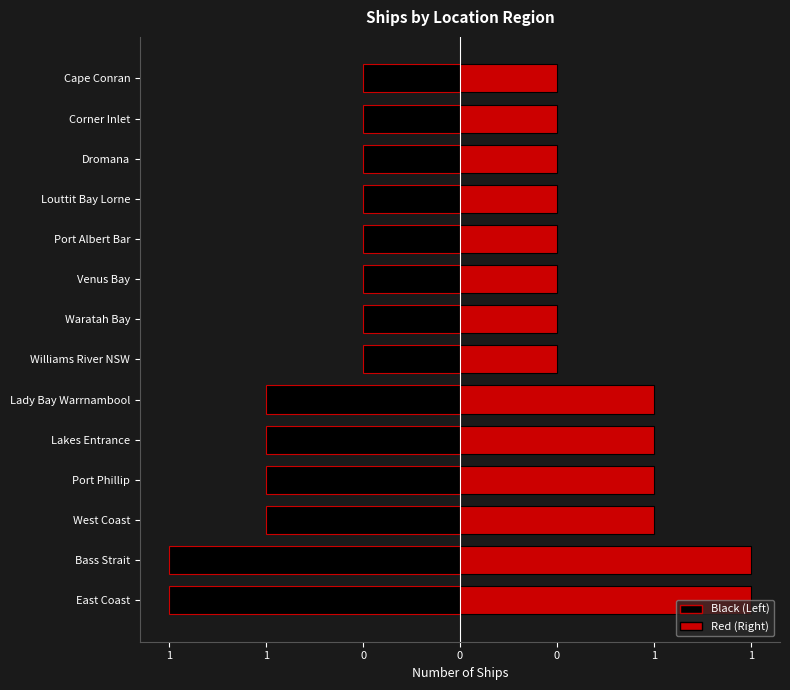

Rank the categories by value from lowest to highest.

Venus Bay, Dromana, Port Albert Bar, Cape Conran, Corner Inlet, Waratah Bay, Williams River NSW, Louttit Bay Lorne, West Coast, Port Phillip, Lady Bay Warrnambool, Lakes Entrance, East Coast, Bass Strait